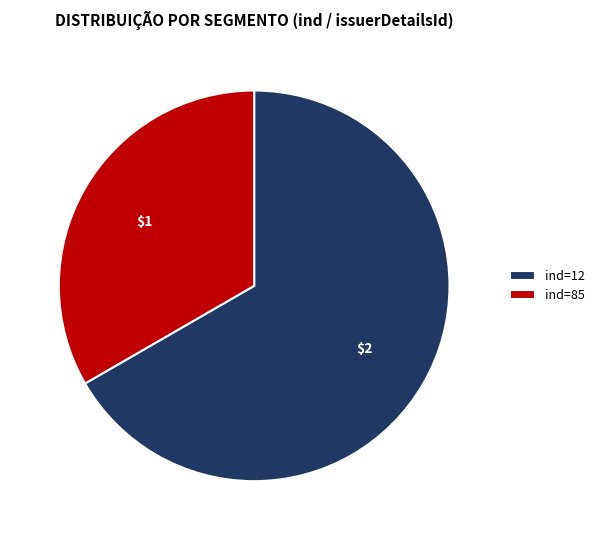

Is there any slice that represents more than half of the pie?

Yes